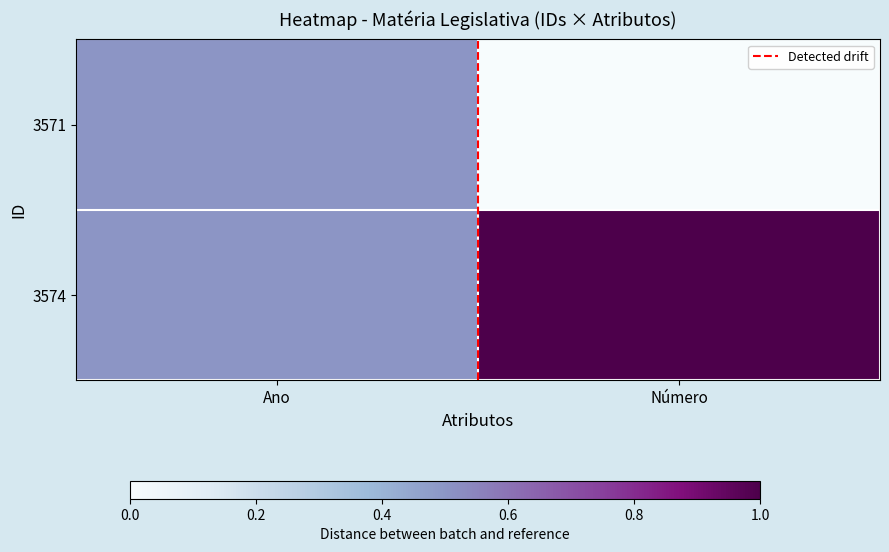

What is the greatest value displayed?

1.0